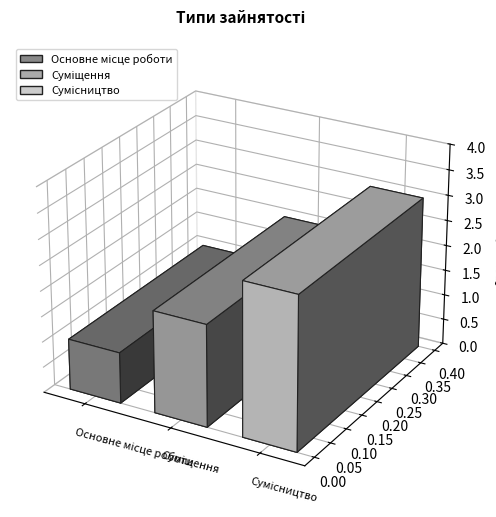

Approximately how many times larger is the value at Основне місце роботи compared to Сумісництво?

0.3